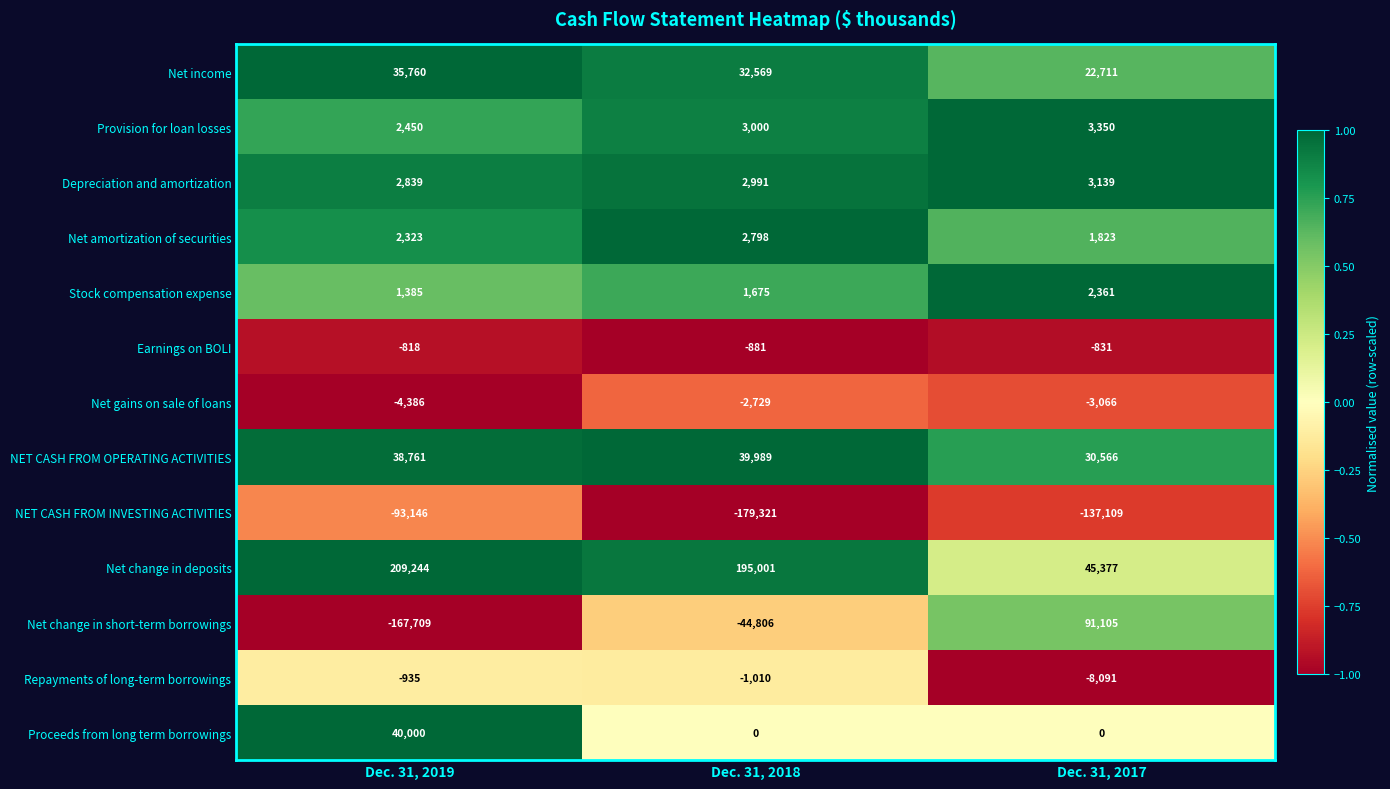

Which category has the lowest value across all series?

Dec. 31, 2018